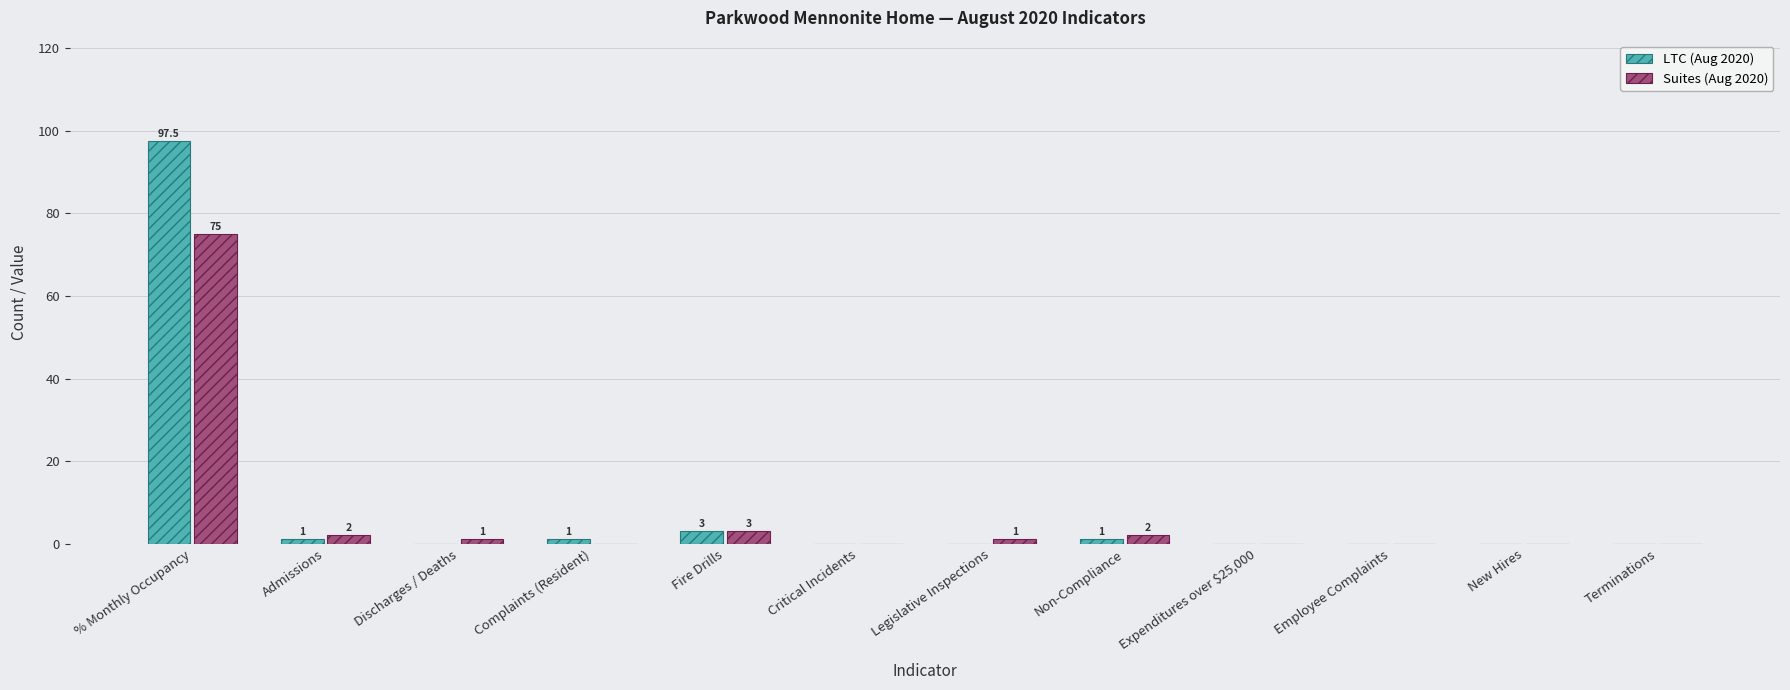

What is the spread (max minus min) of values at Discharges / Deaths?

1.0